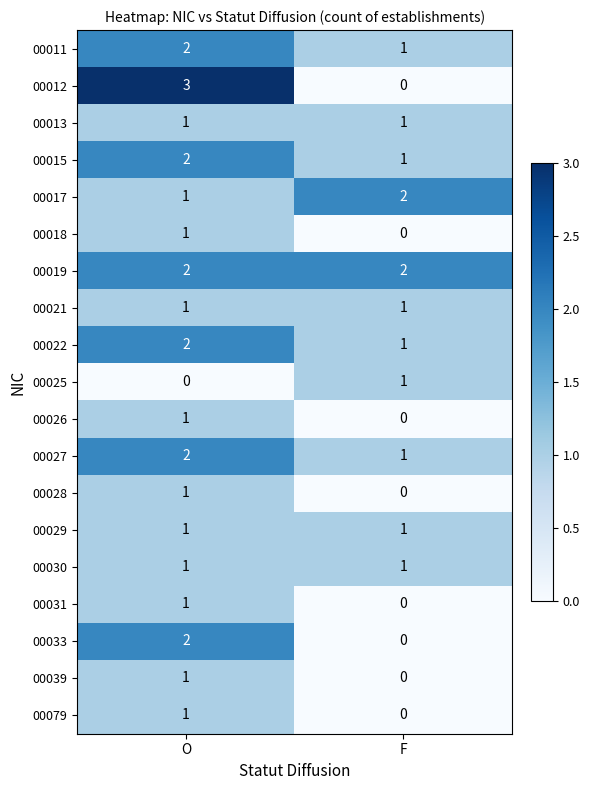

Which category has the highest value in the 00025 series?

F